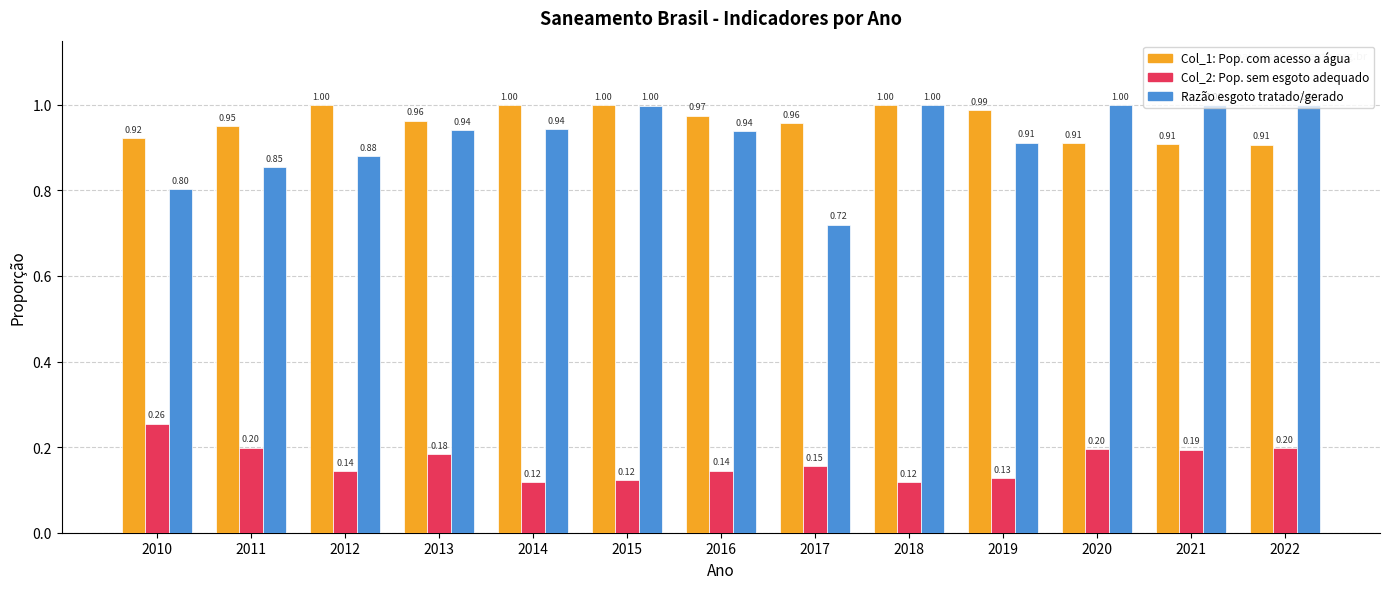

What is the total value across all series at 2013?

2.1